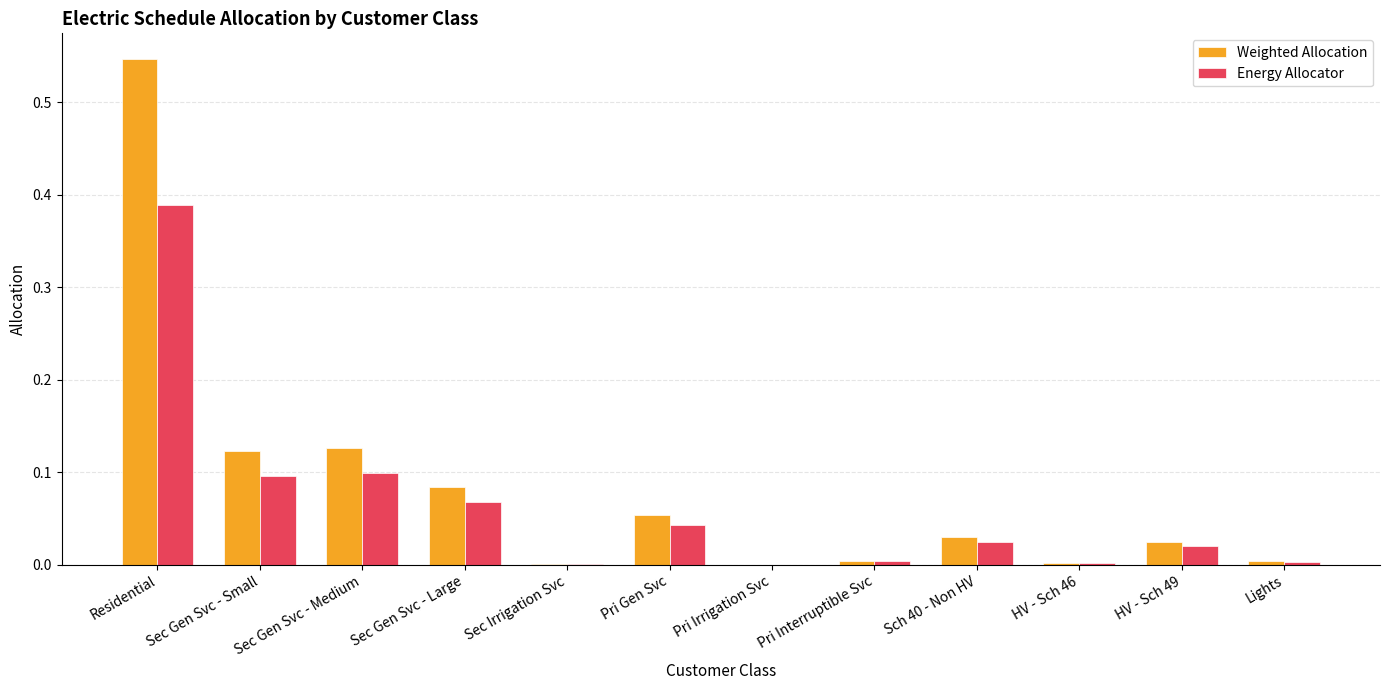

Which series changed the most between Sec Gen Svc - Medium and Pri Interruptible Svc?

Weighted Allocation